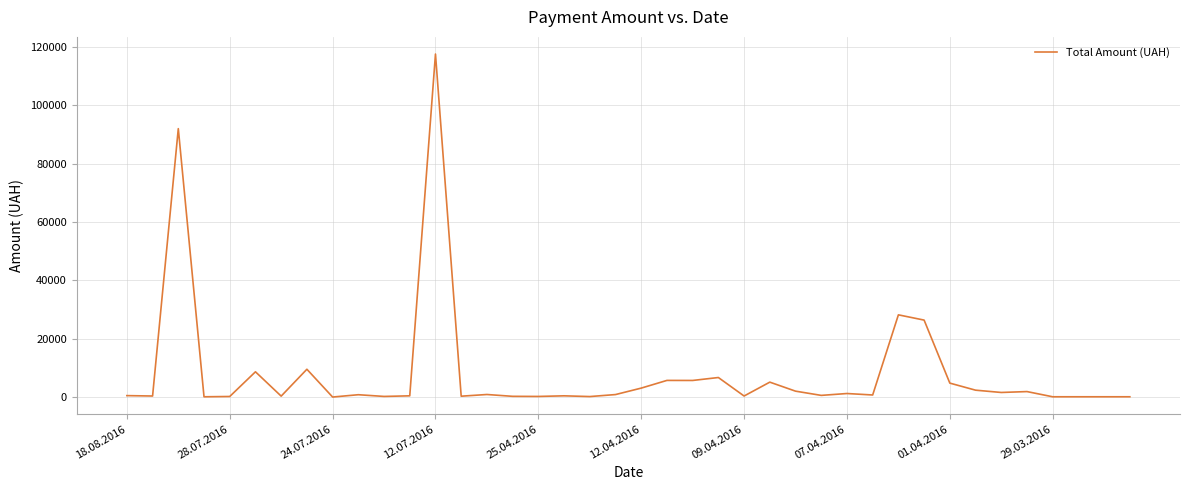

What is the difference between the maximum and minimum values?

117557.6